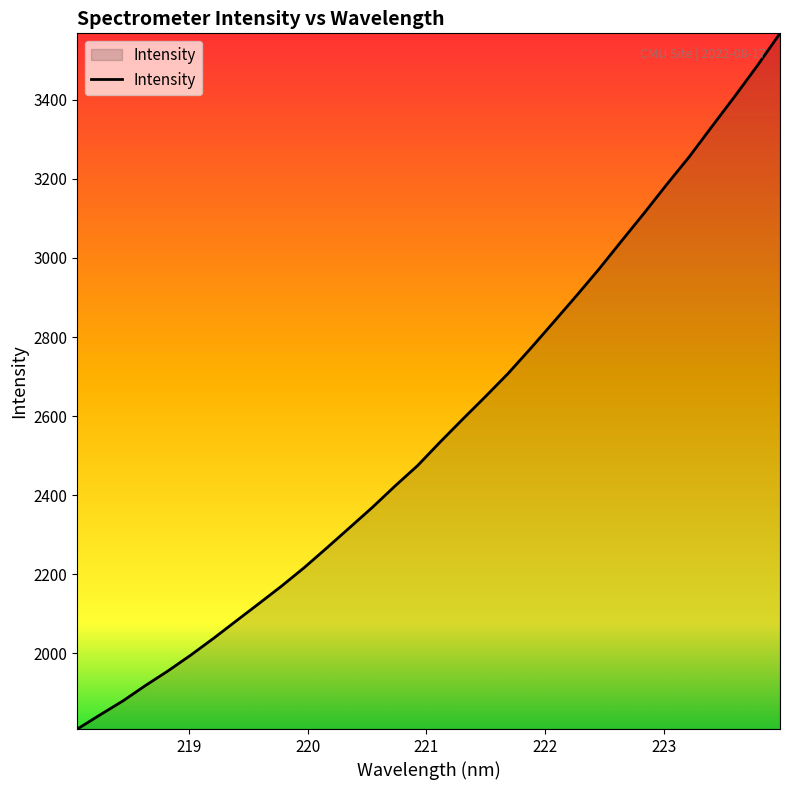

What is the smallest value displayed?

1808.1